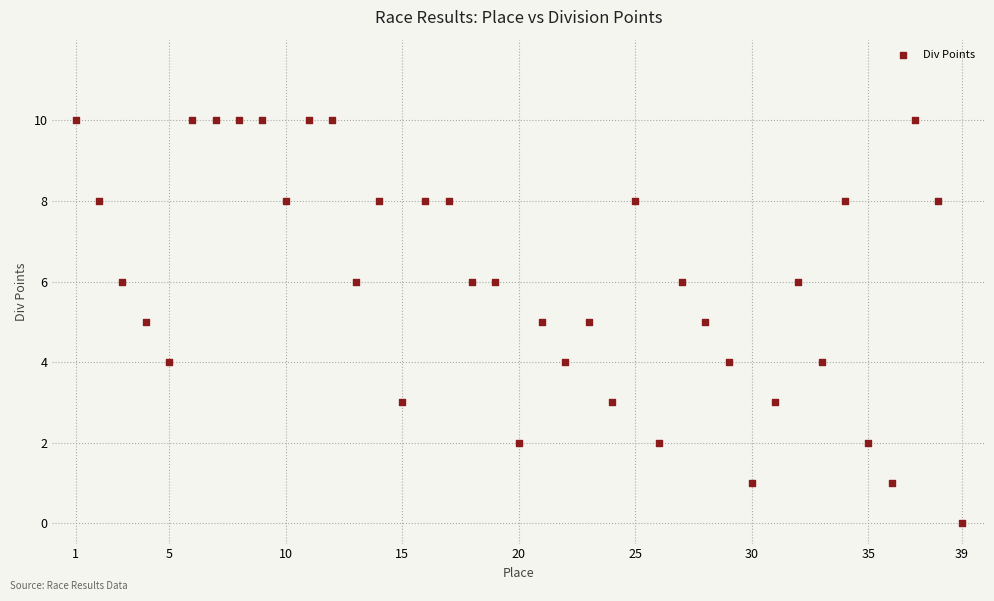

What is the range of Y values (max minus min)?

10